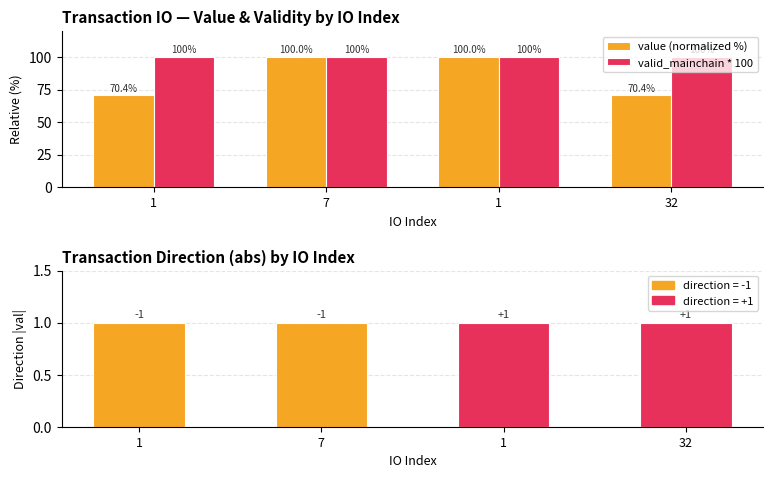

Which series changed the most between 7 and 32?

value (normalized %)